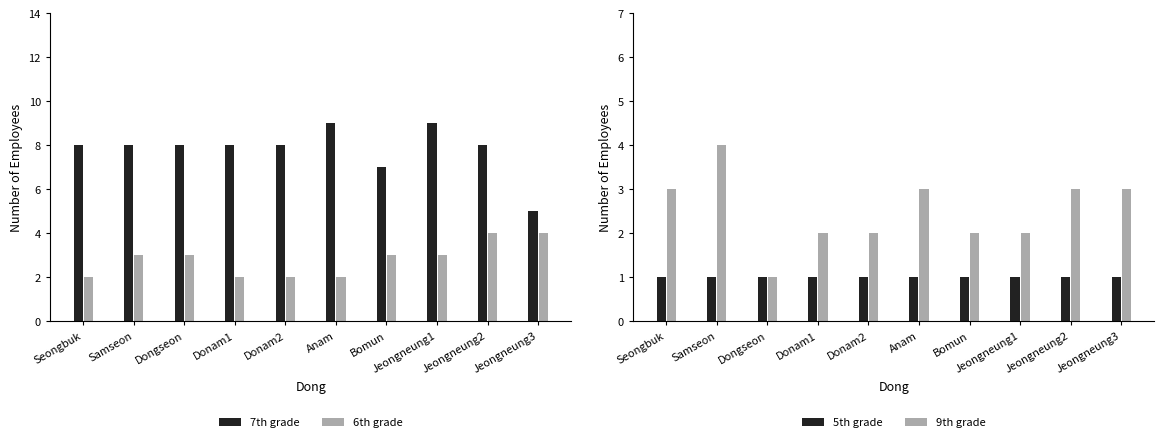

What is the value of the 6th grade bar at the 7th from the left?

3